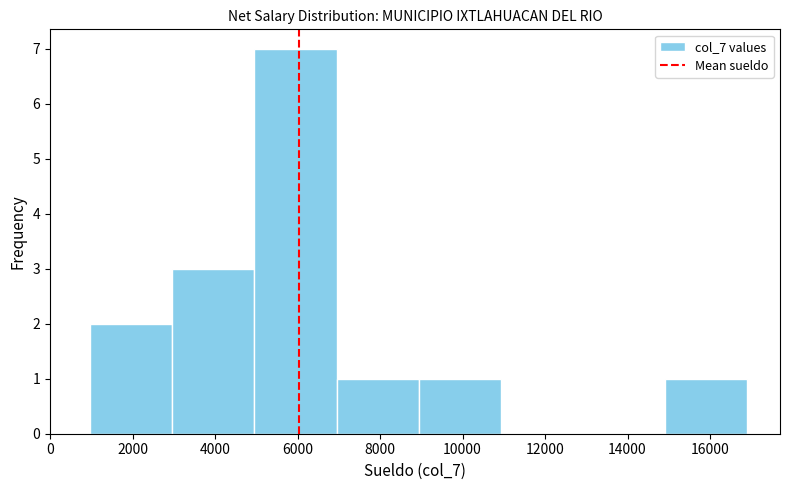

Reading left to right, transcribe this chart: for each bar, give the range it covers on the x-axis and its height. Neither the bar edges nor the heights are printed on the chart, so give them approximately, as read against the axes.

1000 to 3000: 2
3000 to 5000: 3
5000 to 7000: 7
7000 to 9000: 1
9000 to 11000: 1
11000 to 13000: 0
13000 to 15000: 0
15000 to 16800: 1